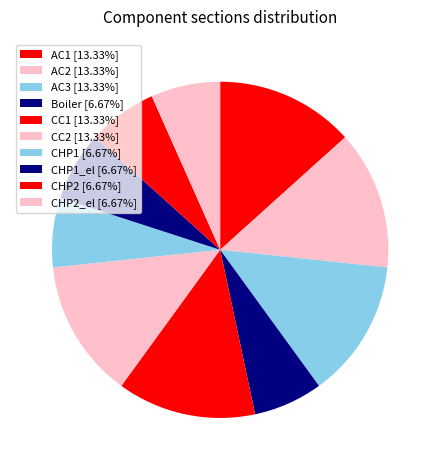

What is the largest slice in the pie chart?

AC1